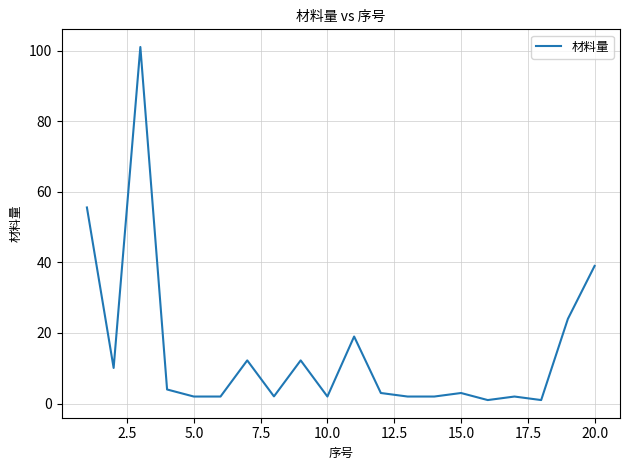

What is the greatest value displayed?

101.0